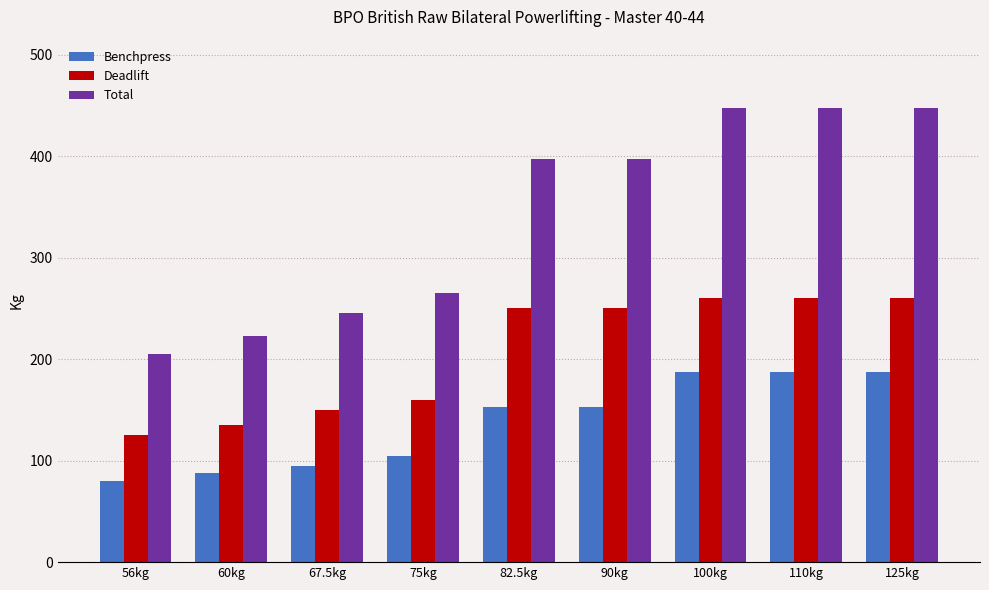

What value does the Deadlift series have at 56kg?

125.0